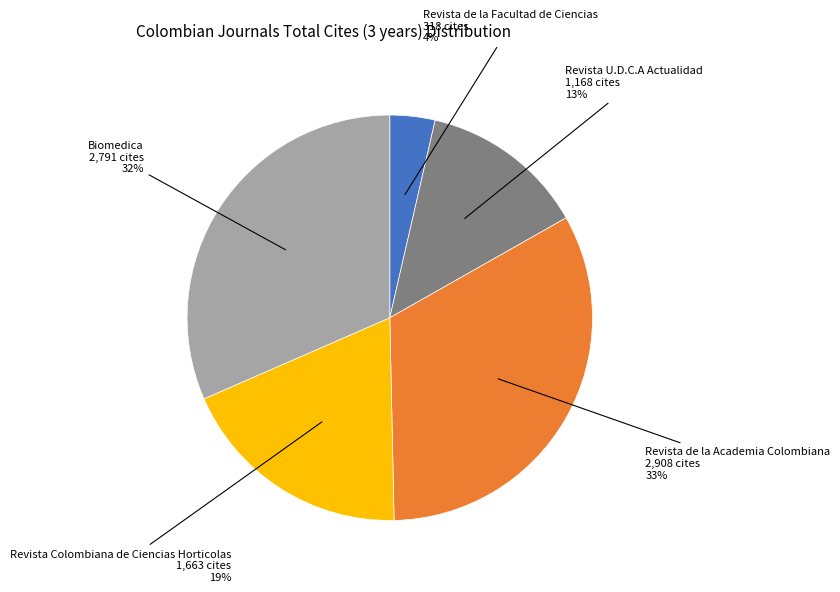

Is there a majority slice in this chart?

No